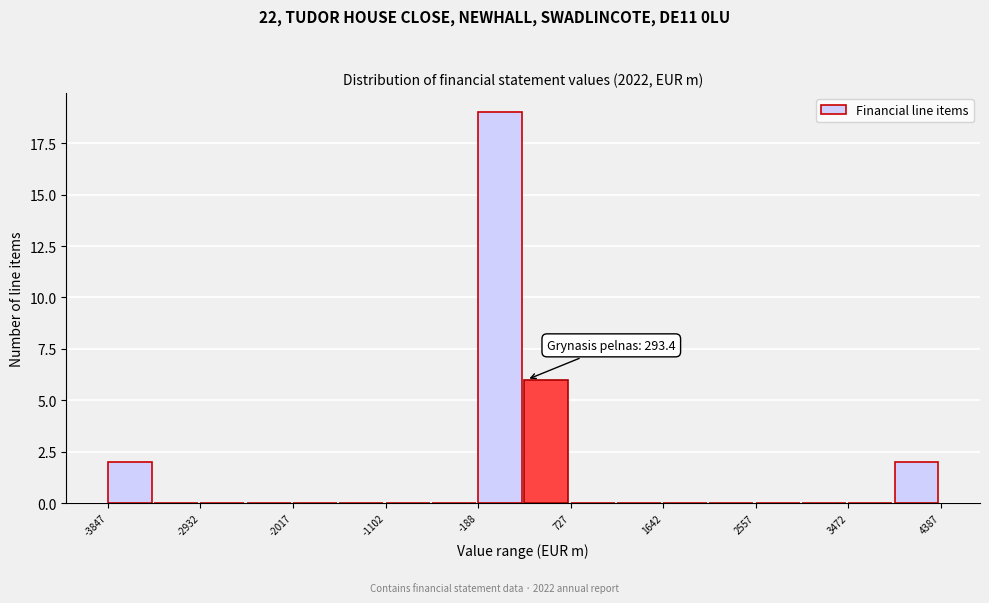

Over which range of the x-axis is the bar tallest?

-200 to 300